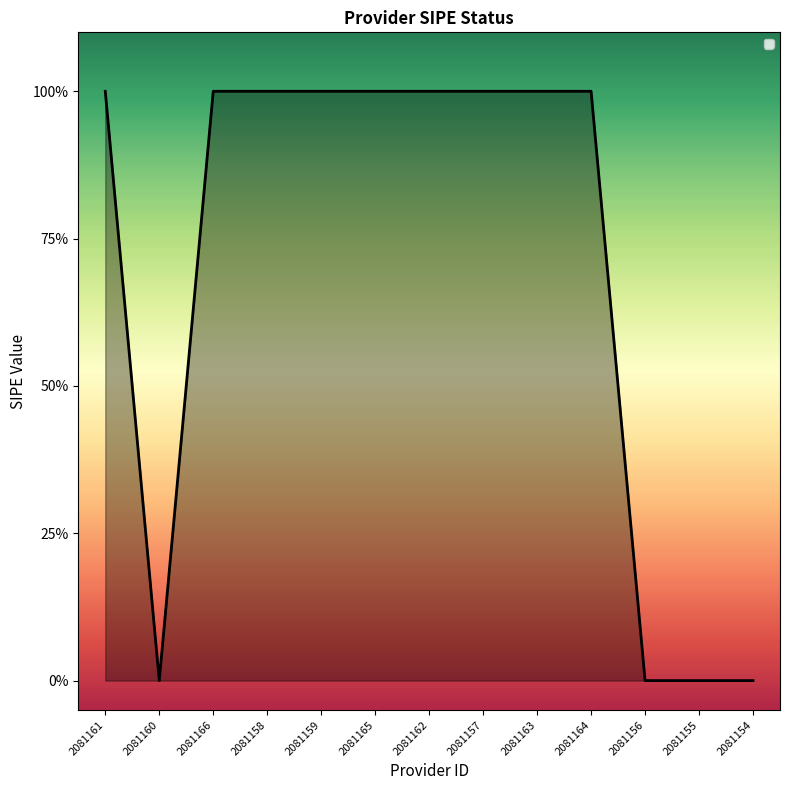

List the labels in order of value, smallest first.

2081160, 2081156, 2081155, 2081154, 2081161, 2081166, 2081158, 2081159, 2081165, 2081162, 2081157, 2081163, 2081164